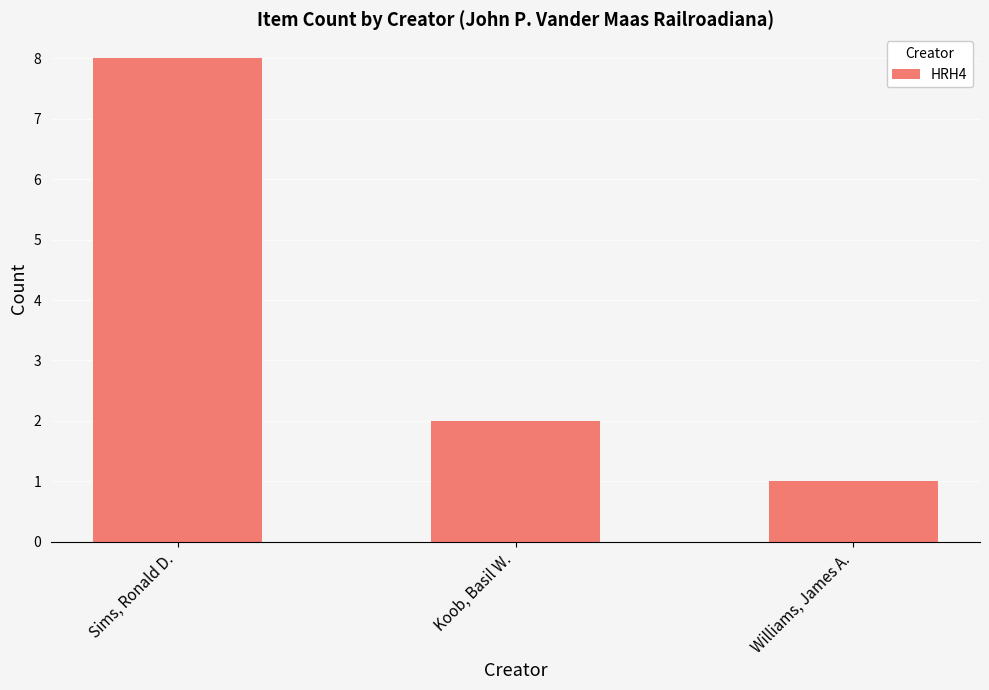

List the labels in order of value, largest first.

Sims, Ronald D., Koob, Basil W., Williams, James A.